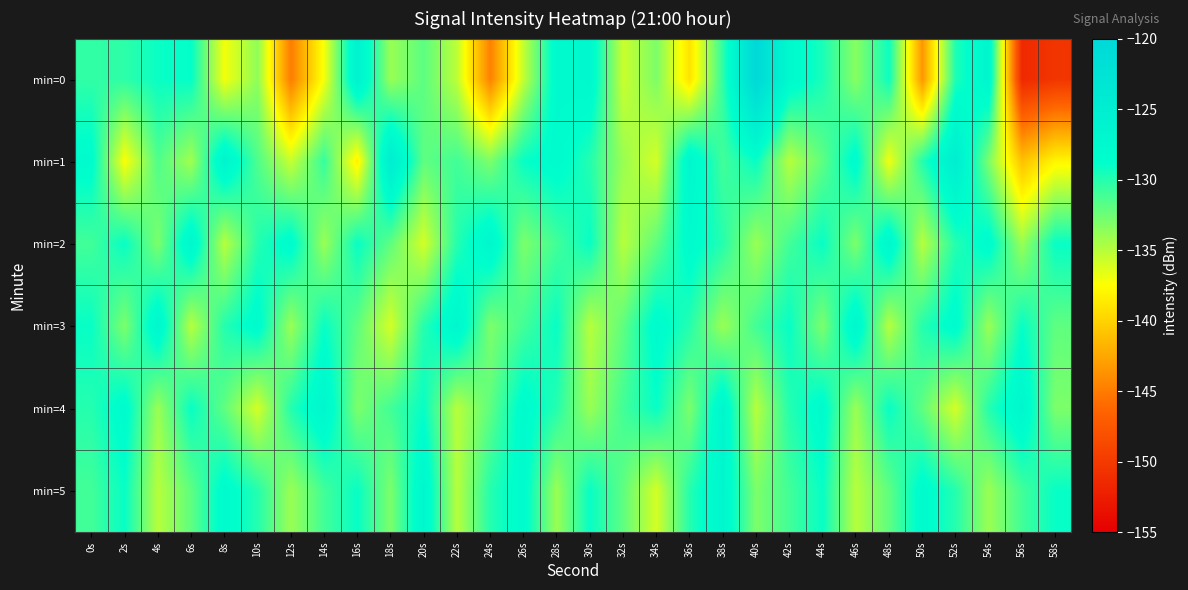

Reading left to right, extract all data points from this chart.

min=0: 0s=-130.4	2s=-130.3	4s=-129.1	6s=-128.9	8s=-137.1	10s=-133.6	12s=-144.9	14s=-137.2	16s=-126.0	18s=-134.0	20s=-131.9	22s=-135.2	24s=-144.6	26s=-135.4	28s=-127.7	30s=-127.2	32s=-135.7	34s=-133.0	36s=-139.1	38s=-130.3	40s=-120.0	42s=-127.6	44s=-129.6	46s=-133.4	48s=-129.2	50s=-143.4	52s=-129.8	54s=-126.8	56s=-151.5	58s=-150.4
min=1: 0s=-128.1	2s=-137.4	4s=-131.5	6s=-134.2	8s=-126.5	10s=-131.4	12s=-135.6	14s=-130.6	16s=-138.3	18s=-124.8	20s=-132.0	22s=-131.0	24s=-133.0	26s=-129.0	28s=-128.0	30s=-130.0	32s=-134.0	34s=-136.0	36s=-127.0	38s=-131.0	40s=-129.0	42s=-135.0	44s=-132.0	46s=-128.0	48s=-137.0	50s=-130.0	52s=-125.0	54s=-133.0	56s=-141.0	58s=-138.0
min=2: 0s=-131.0	2s=-129.0	4s=-133.0	6s=-127.0	8s=-135.0	10s=-130.0	12s=-128.0	14s=-134.0	16s=-129.0	18s=-132.0	20s=-136.0	22s=-130.0	24s=-127.0	26s=-133.0	28s=-131.0	30s=-129.0	32s=-135.0	34s=-132.0	36s=-128.0	38s=-130.0	40s=-134.0	42s=-131.0	44s=-129.0	46s=-133.0	48s=-127.0	50s=-135.0	52s=-130.0	54s=-128.0	56s=-134.0	58s=-129.0
min=3: 0s=-129.0	2s=-133.0	4s=-127.0	6s=-135.0	8s=-130.0	10s=-128.0	12s=-134.0	14s=-129.0	16s=-132.0	18s=-136.0	20s=-130.0	22s=-127.0	24s=-133.0	26s=-131.0	28s=-129.0	30s=-135.0	32s=-132.0	34s=-128.0	36s=-130.0	38s=-134.0	40s=-131.0	42s=-129.0	44s=-133.0	46s=-127.0	48s=-135.0	50s=-130.0	52s=-128.0	54s=-134.0	56s=-129.0	58s=-132.0
min=4: 0s=-130.0	2s=-128.0	4s=-134.0	6s=-129.0	8s=-132.0	10s=-136.0	12s=-130.0	14s=-127.0	16s=-133.0	18s=-131.0	20s=-129.0	22s=-135.0	24s=-132.0	26s=-128.0	28s=-130.0	30s=-134.0	32s=-131.0	34s=-129.0	36s=-133.0	38s=-127.0	40s=-135.0	42s=-130.0	44s=-128.0	46s=-134.0	48s=-129.0	50s=-132.0	52s=-136.0	54s=-130.0	56s=-127.0	58s=-133.0
min=5: 0s=-131.0	2s=-129.0	4s=-135.0	6s=-132.0	8s=-128.0	10s=-130.0	12s=-134.0	14s=-131.0	16s=-129.0	18s=-133.0	20s=-127.0	22s=-135.0	24s=-130.0	26s=-128.0	28s=-134.0	30s=-129.0	32s=-132.0	34s=-136.0	36s=-130.0	38s=-127.0	40s=-133.0	42s=-131.0	44s=-129.0	46s=-135.0	48s=-132.0	50s=-128.0	52s=-130.0	54s=-134.0	56s=-131.0	58s=-129.0